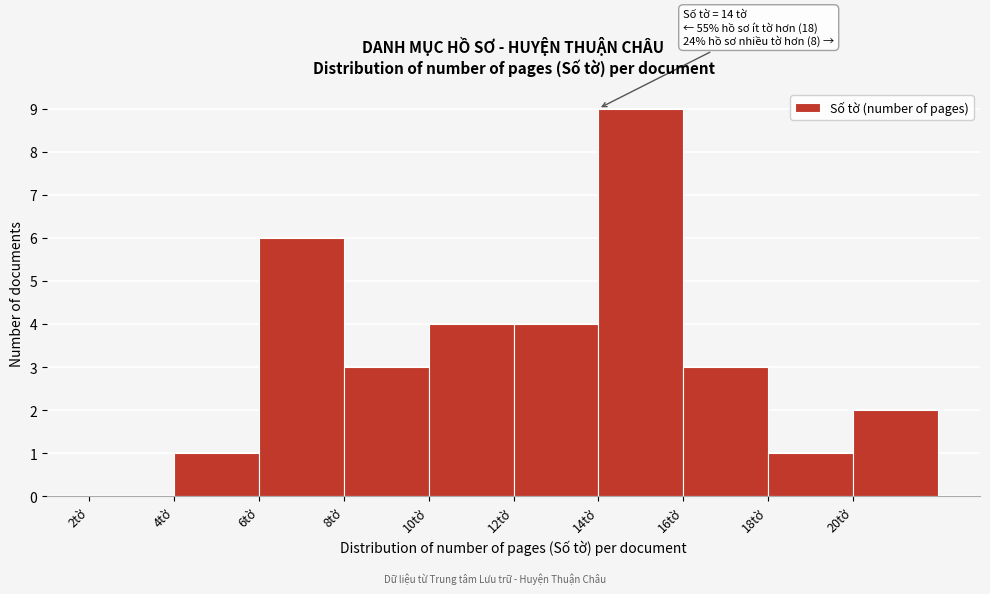

Over which range of the x-axis is the bar tallest?

14 to 16